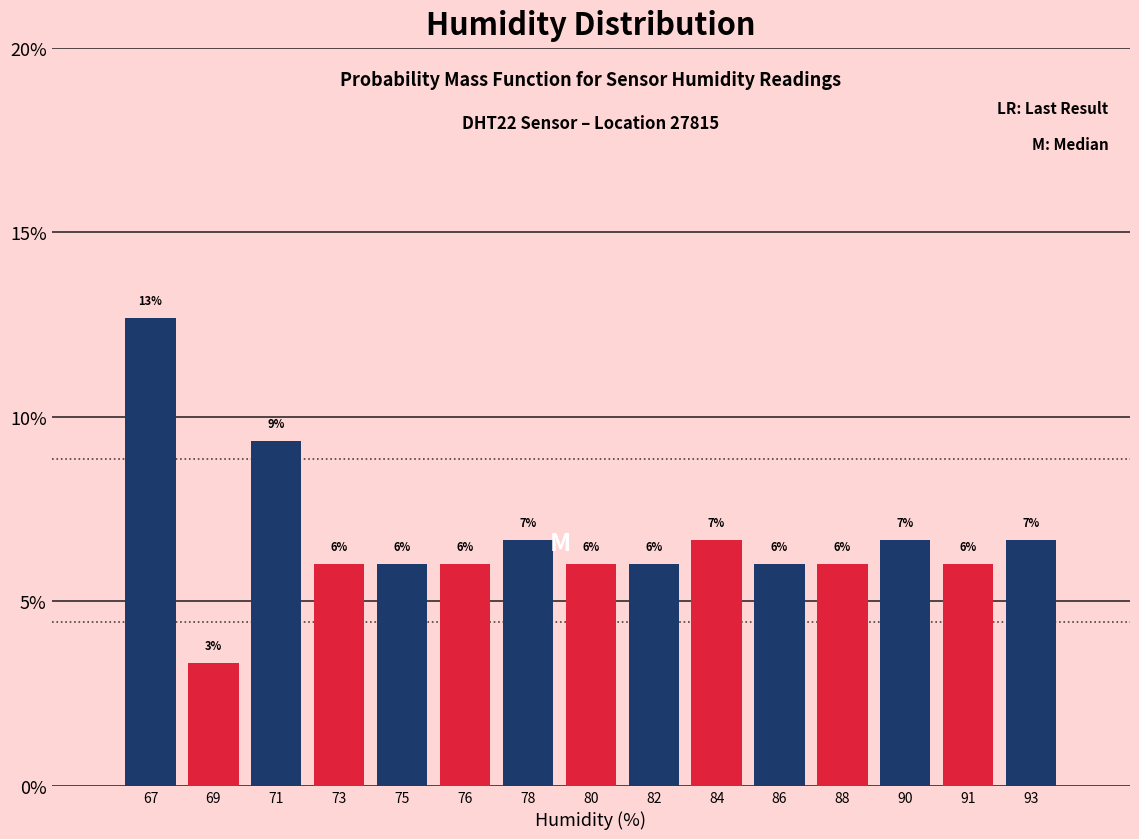

At which category does the chart reach its peak across all series?

67